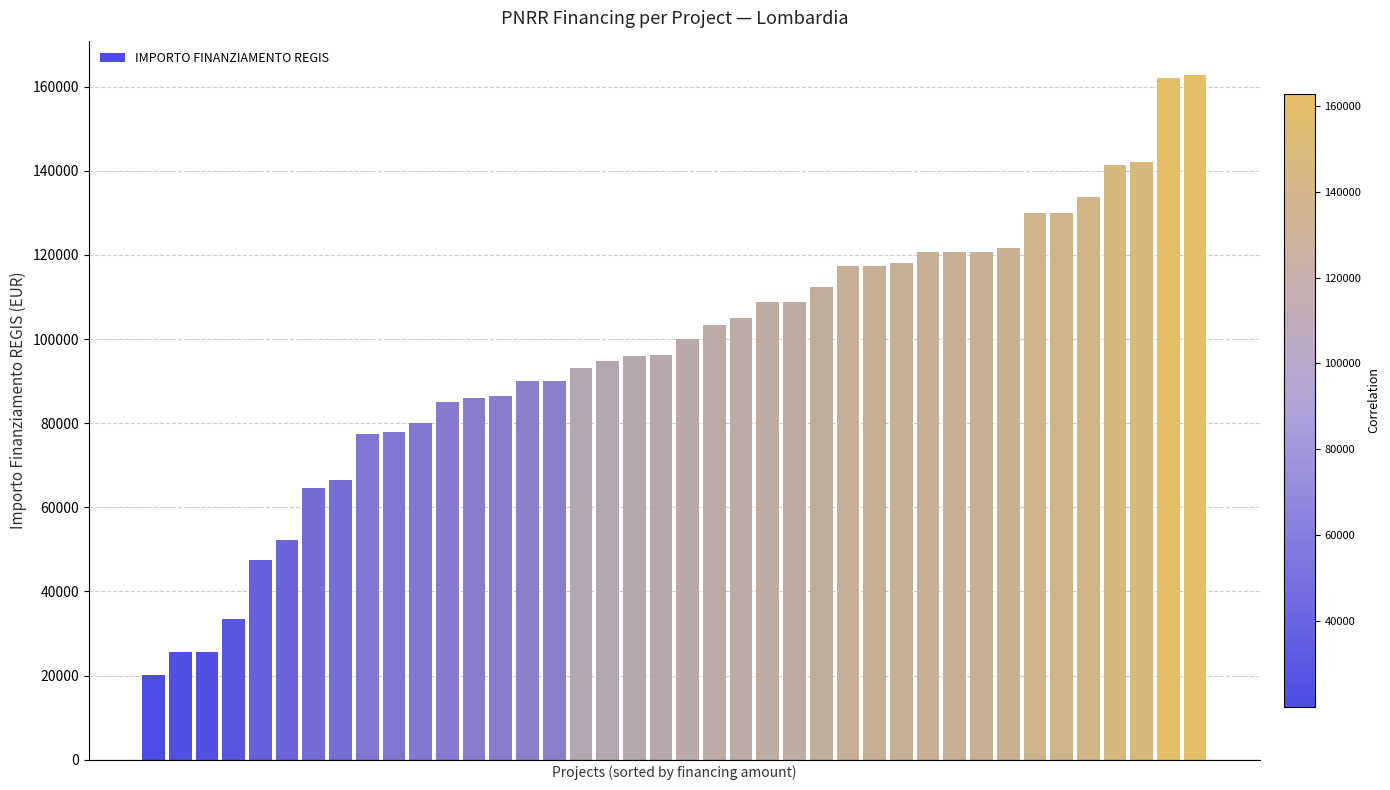

What is the smallest value displayed?

20115